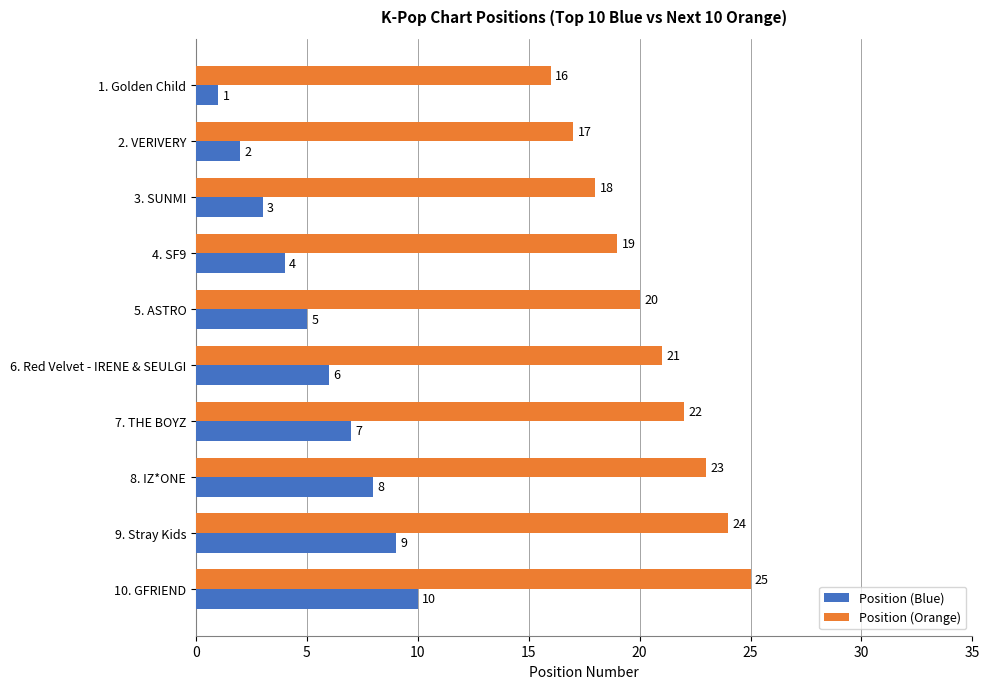

List the series in order of their peak value, lowest first.

Position (Blue), Position (Orange)